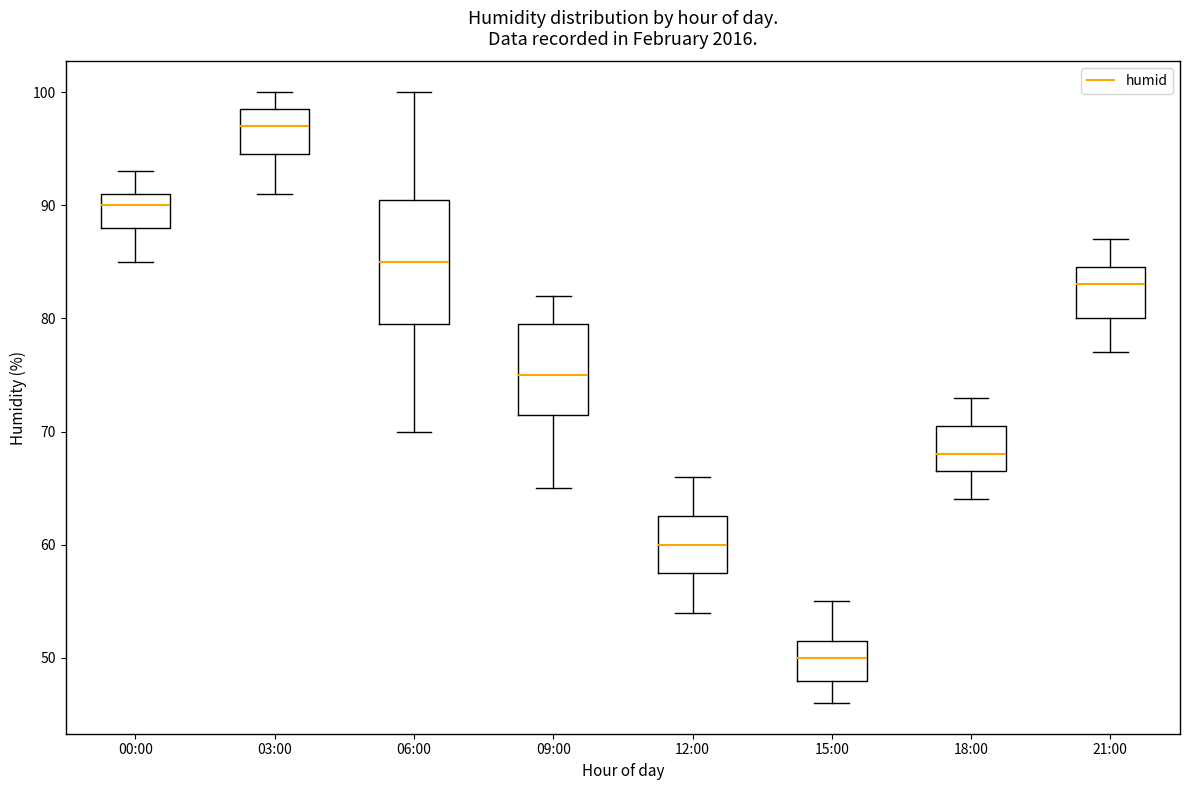

Reading left to right, transcribe this box plot: for each box, give where its median line is, the range the box spans, and where its two whiskers end, as read against the y-axis. The values are not printed on the chart, so give them approximately, as read against the axis.

00:00: median 90, box 88 to 91, whiskers 85 to 93
03:00: median 97, box 95 to 99, whiskers 91 to 100
06:00: median 85, box 80 to 91, whiskers 70 to 100
09:00: median 75, box 72 to 80, whiskers 65 to 82
12:00: median 60, box 58 to 63, whiskers 54 to 66
15:00: median 50, box 48 to 52, whiskers 46 to 55
18:00: median 68, box 67 to 71, whiskers 64 to 73
21:00: median 83, box 80 to 85, whiskers 77 to 87